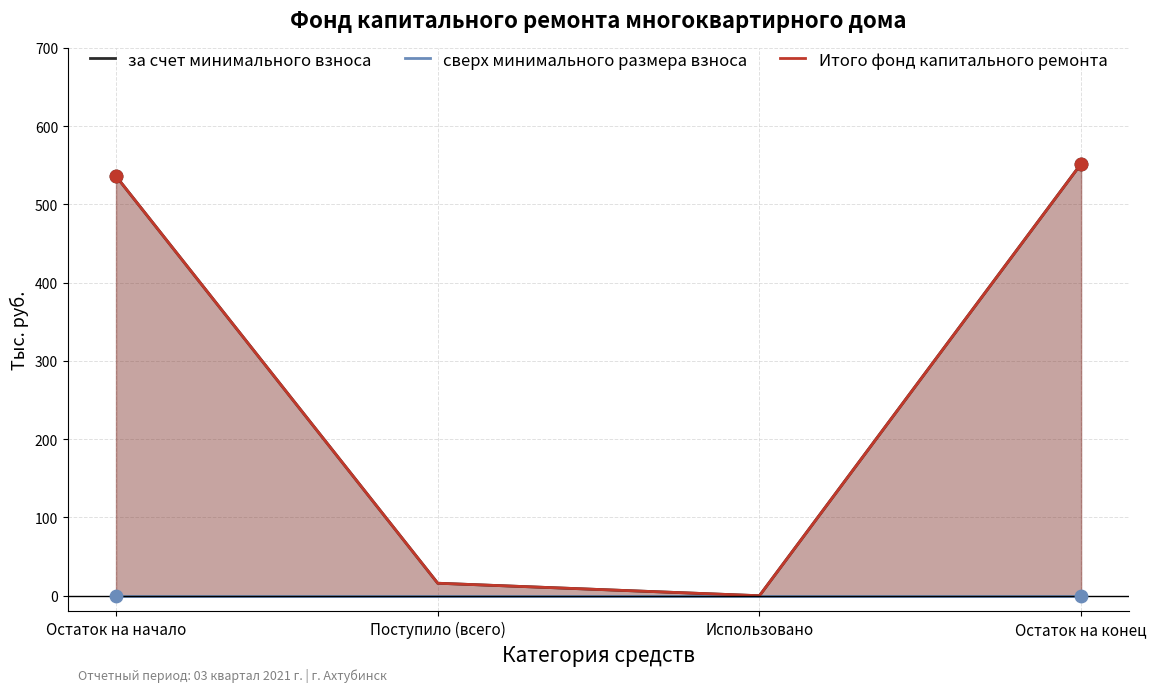

At how many categories does at least one series exceed 336?

2